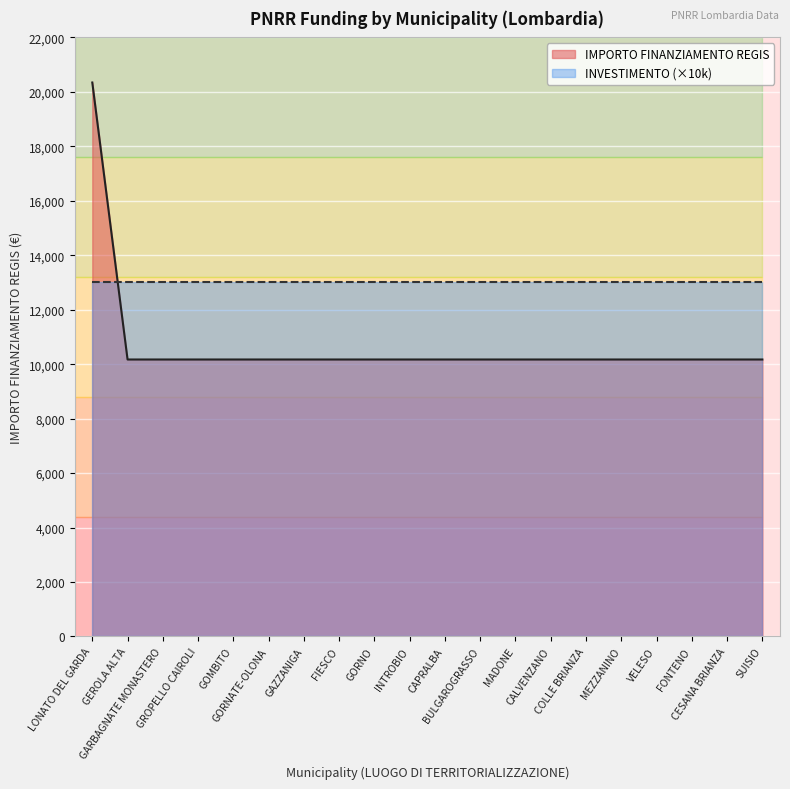

What position from the right is CALVENZANO?

7